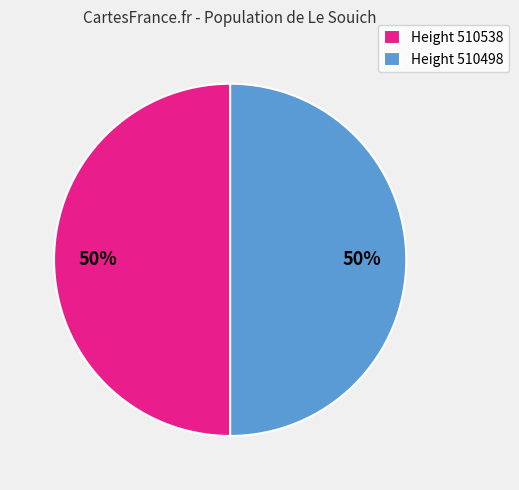

To the nearest percent, what percentage of the pie is Height 510498?

50%